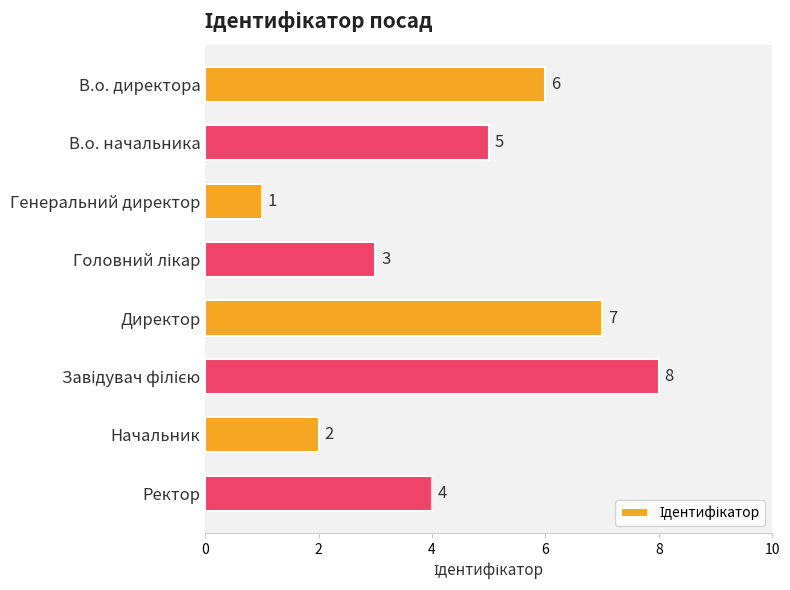

What is the sum of all values?

36